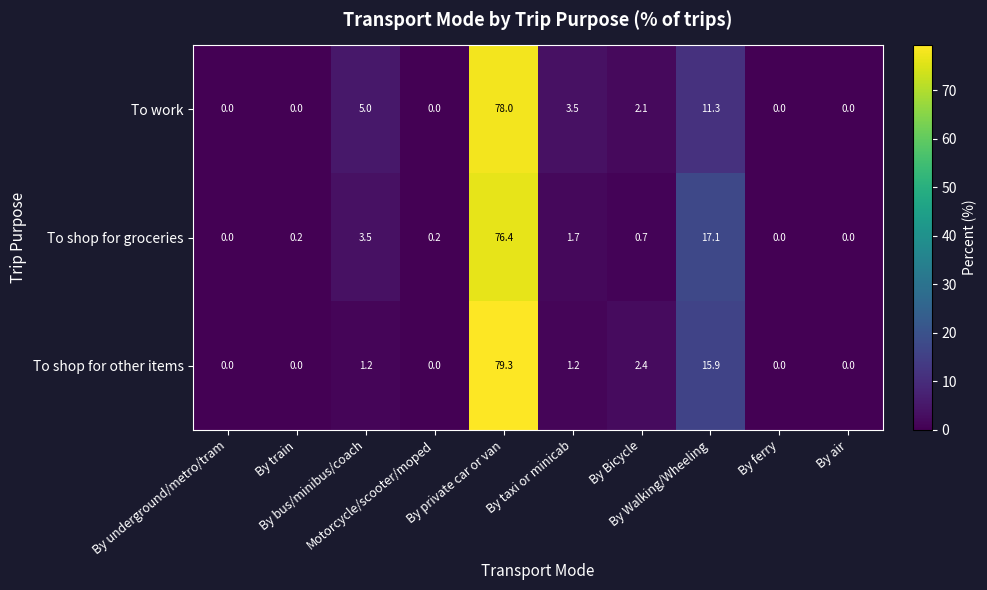

Which series has the widest spread of values?

To shop for other items